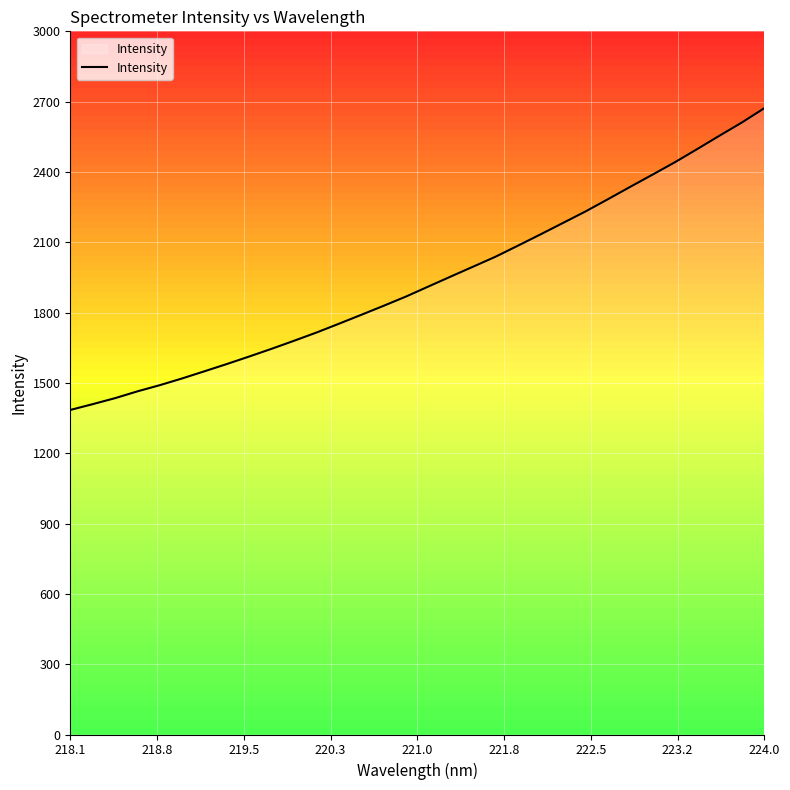

What is the greatest value displayed?

2672.1